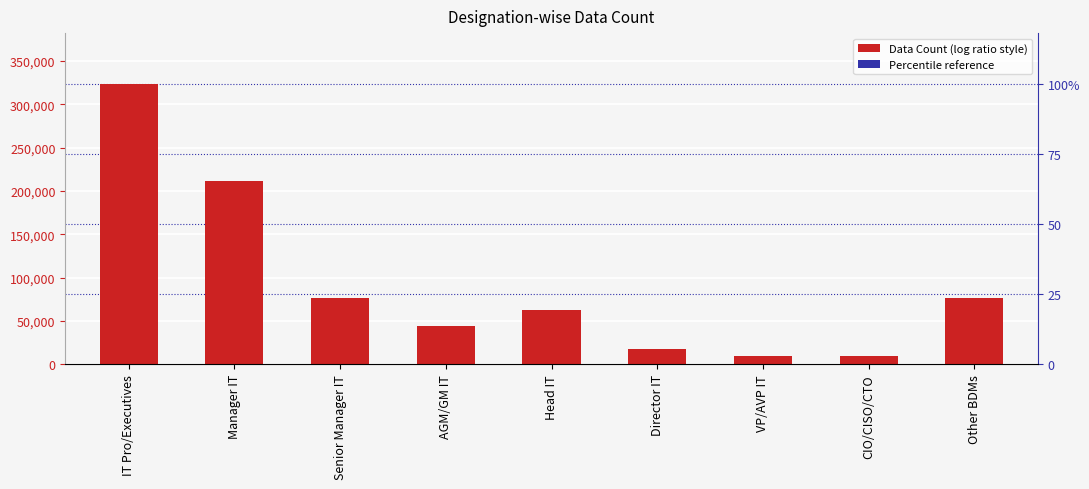

The chart shows a value of 62310 at Head IT. True or false?

True